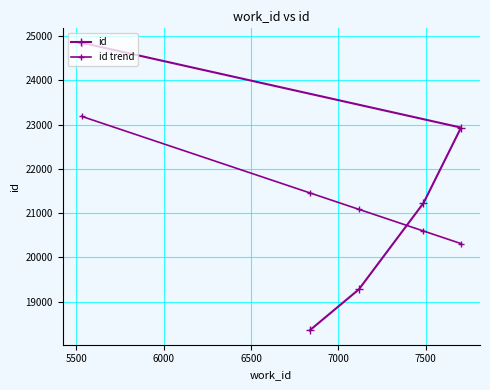

How many lines are shown in the chart?

2